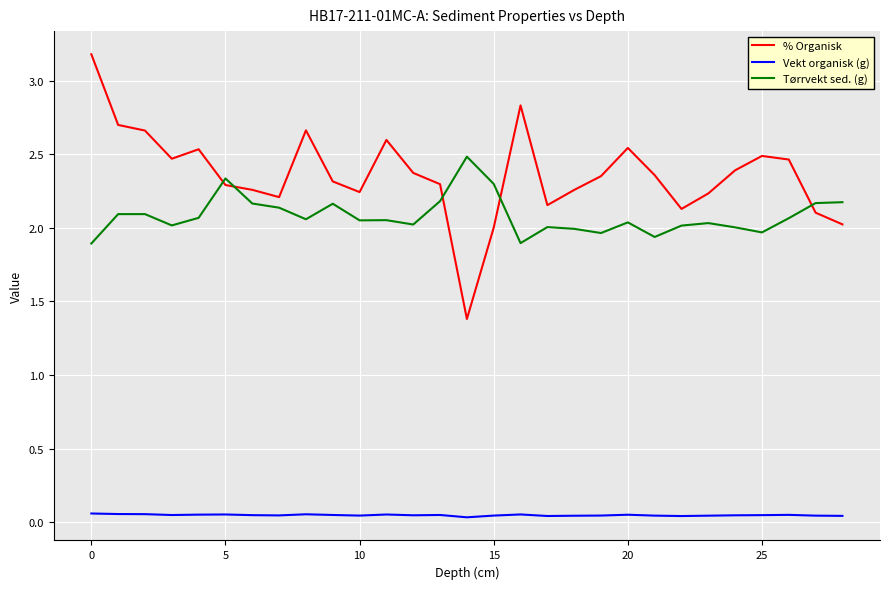

How many lines are shown in the chart?

3